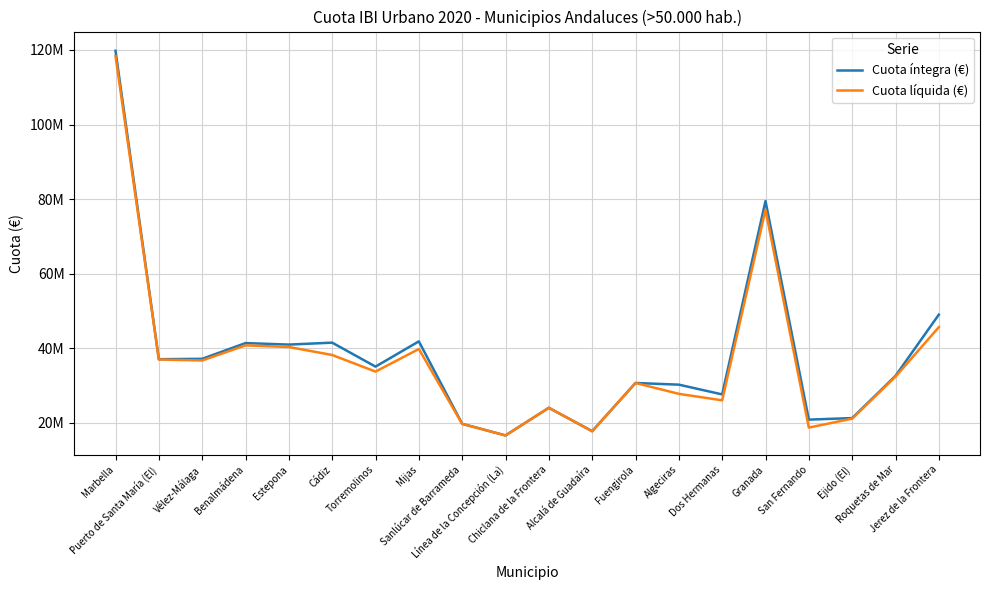

Does the chart have visible grid lines?

Yes